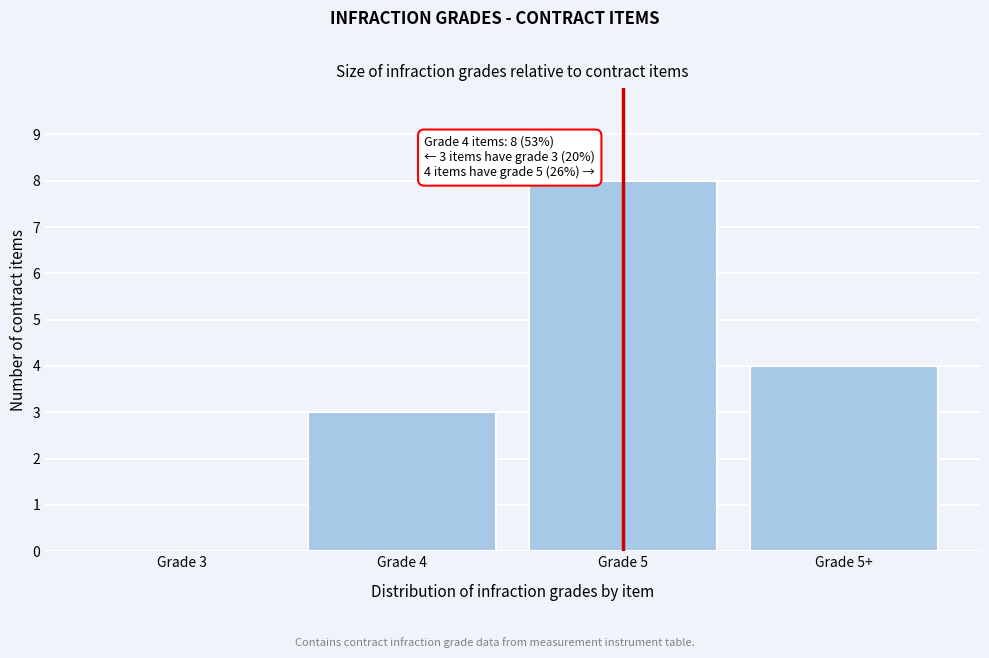

Reading left to right, transcribe all the data shown in this chart.

Grade 3=0	Grade 4=3	Grade 5=8	Grade 5+=4